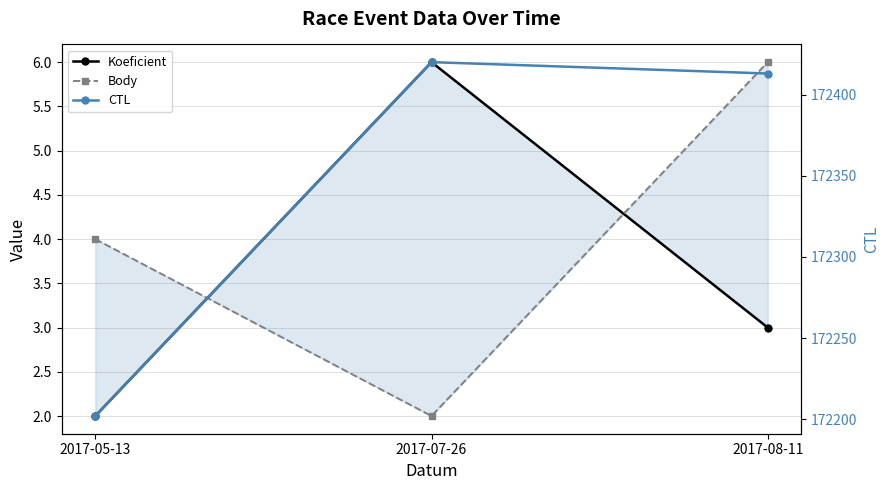

What is the difference between the highest and lowest values at 2017-08-11?

172410